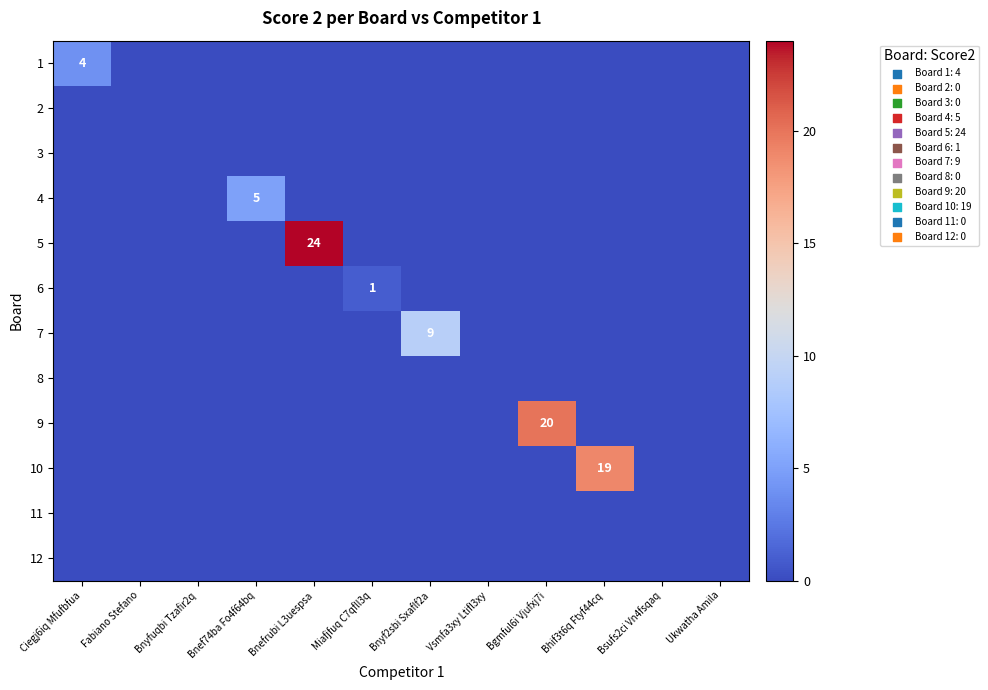

What value does the 10 series have at Bhif3t6q Ftyf44cq, to the nearest 10?

20